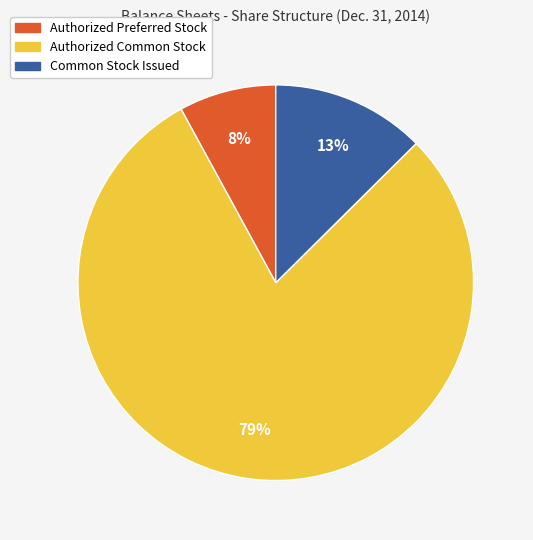

What is the ratio of the value at Common Stock Issued to the value at Authorized Preferred Stock?

1.6